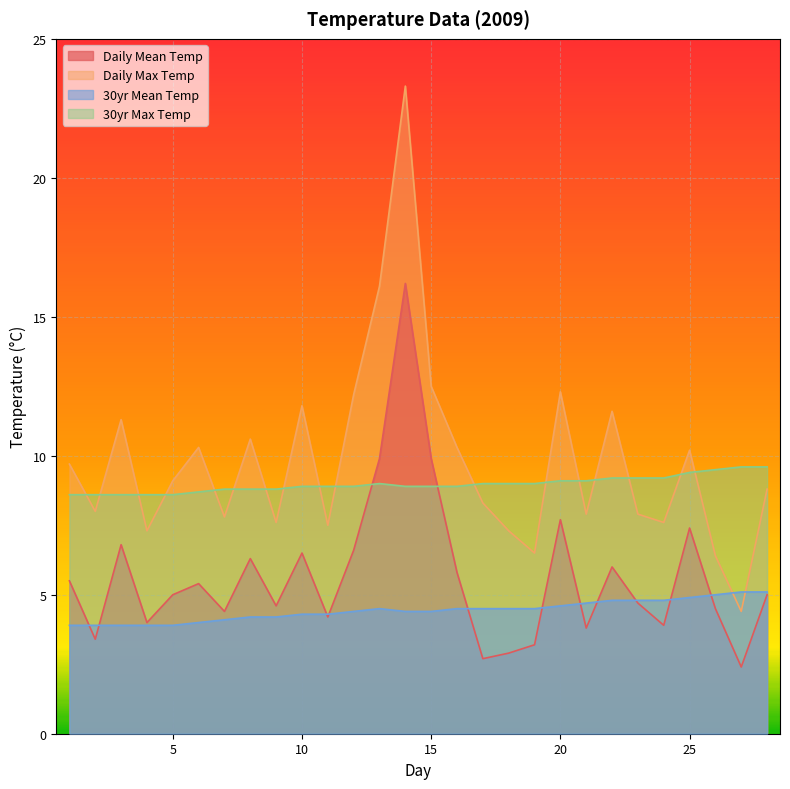

What is the sum of all col_5 values?

124.1